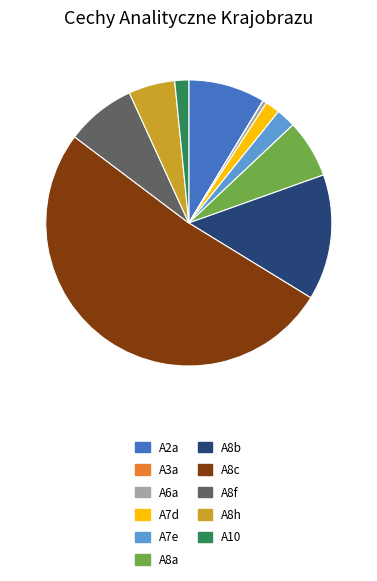

Is the sum of A8b and A8f greater than half?

No